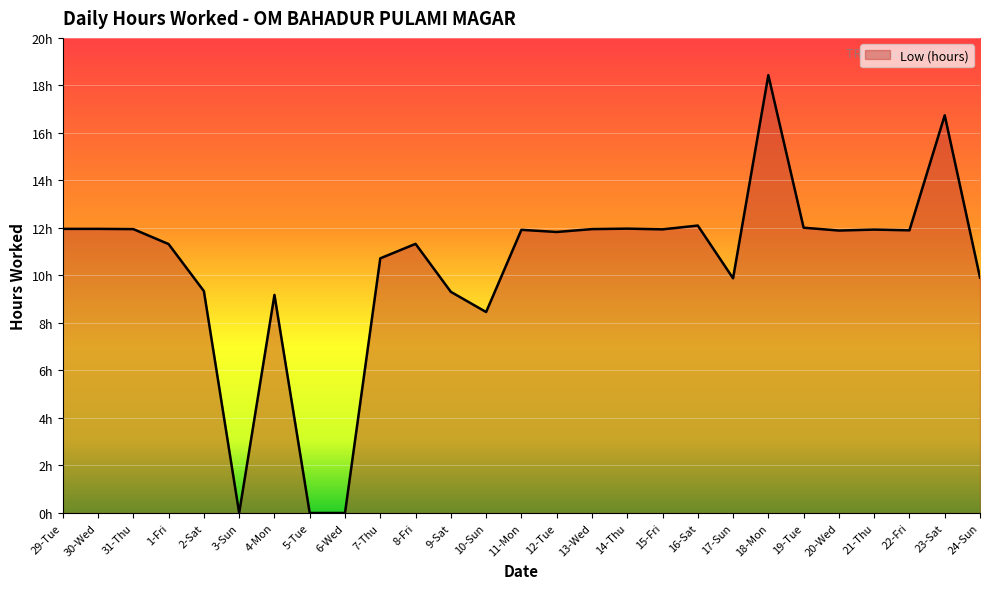

At which label does the data first exceed 11?

29-Tue